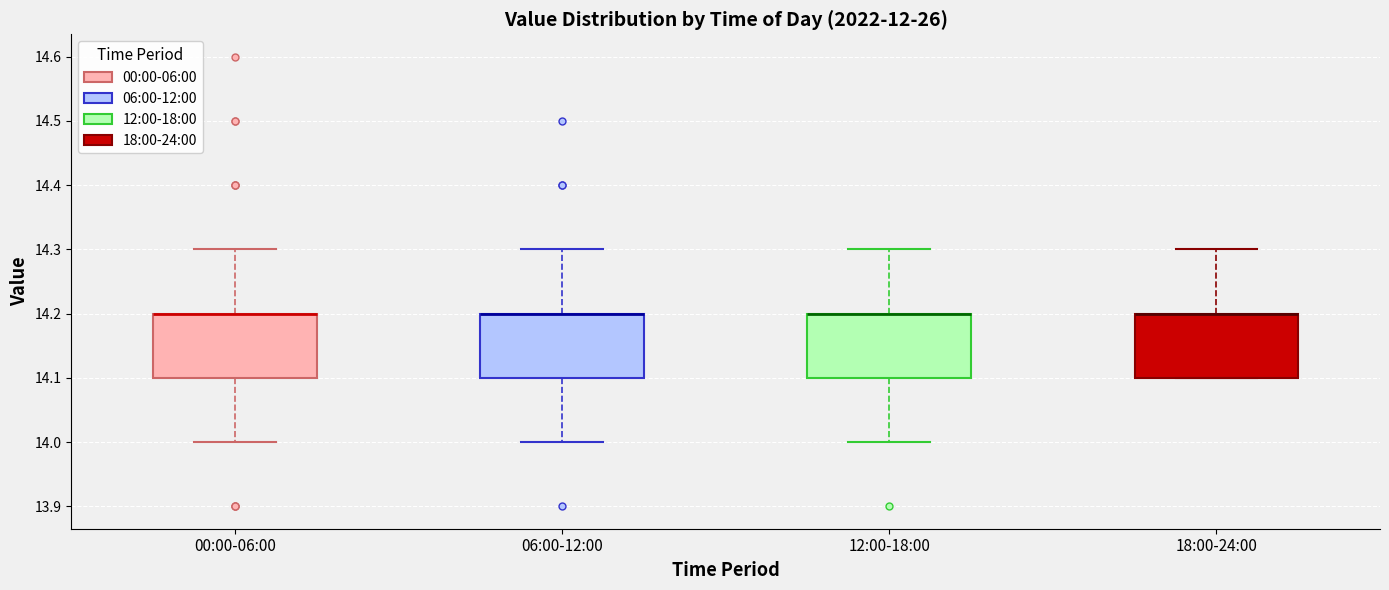

Reading left to right, read every box against the y-axis: the position of its median line, the range the box covers, and the ends of its whiskers. The values are not printed on the chart, so give them approximately, as read against the axis.

00:00-06:00: median 14.2 (drawn on the box's upper edge), box 14.1 to 14.2, whiskers 14.0 to 14.3
06:00-12:00: median 14.2 (drawn on the box's upper edge), box 14.1 to 14.2, whiskers 14.0 to 14.3
12:00-18:00: median 14.2 (drawn on the box's upper edge), box 14.1 to 14.2, whiskers 14.0 to 14.3
18:00-24:00: median 14.2 (drawn on the box's upper edge), box 14.1 to 14.2, whiskers 14.1 to 14.3